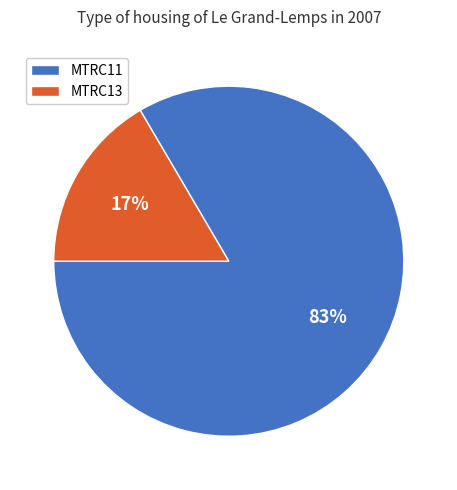

Between MTRC11 and MTRC13, which is larger?

MTRC11